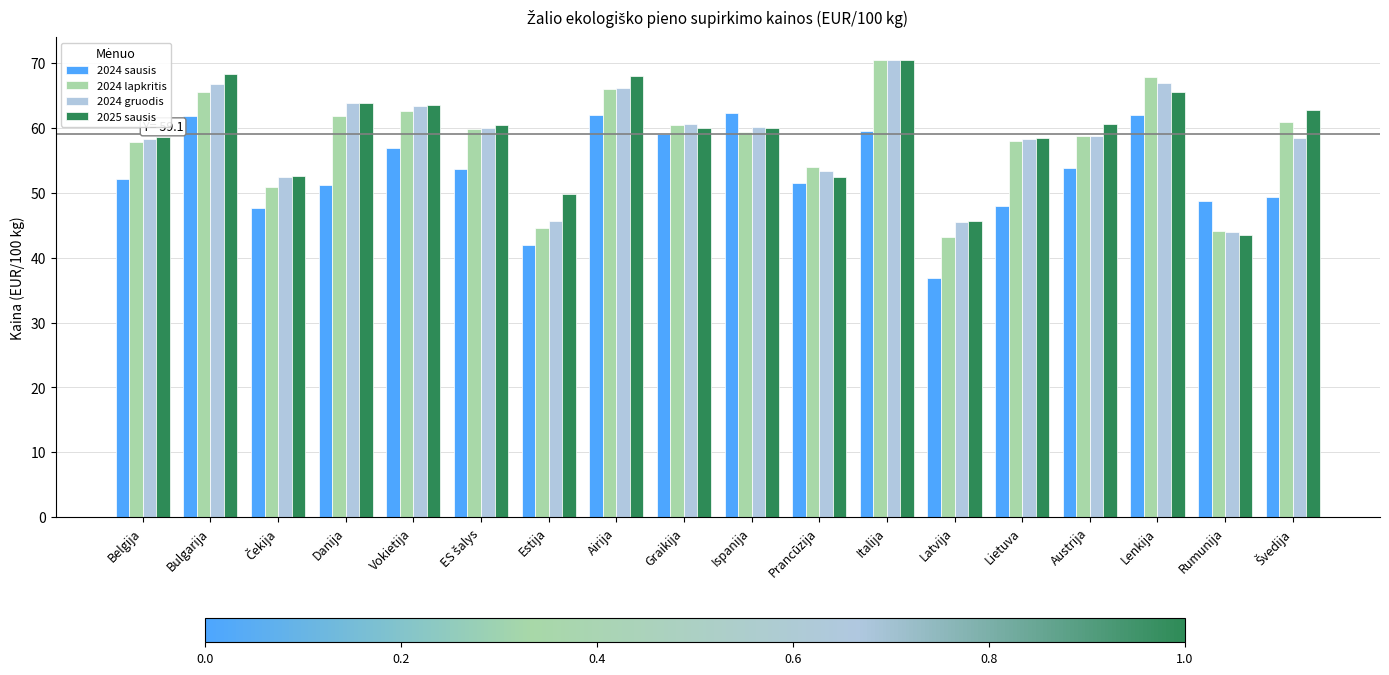

The value of 2024 lapkritis at Austrija is 94.1. True or false?

False